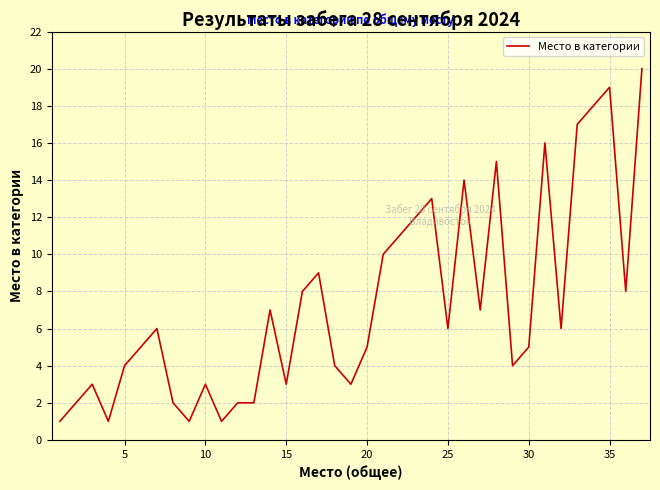

What is the maximum value shown in the chart?

20